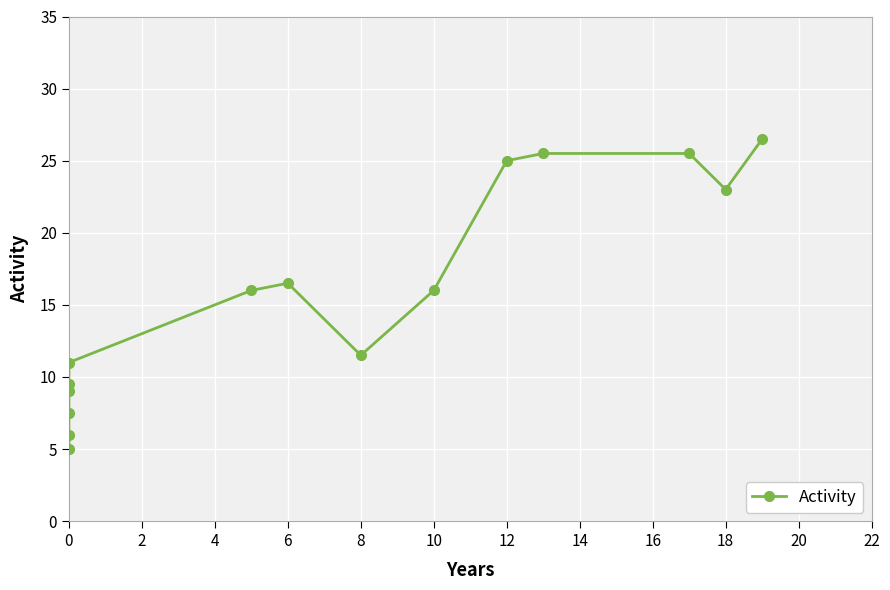

The value at 0 is 7.5. True or false?

True